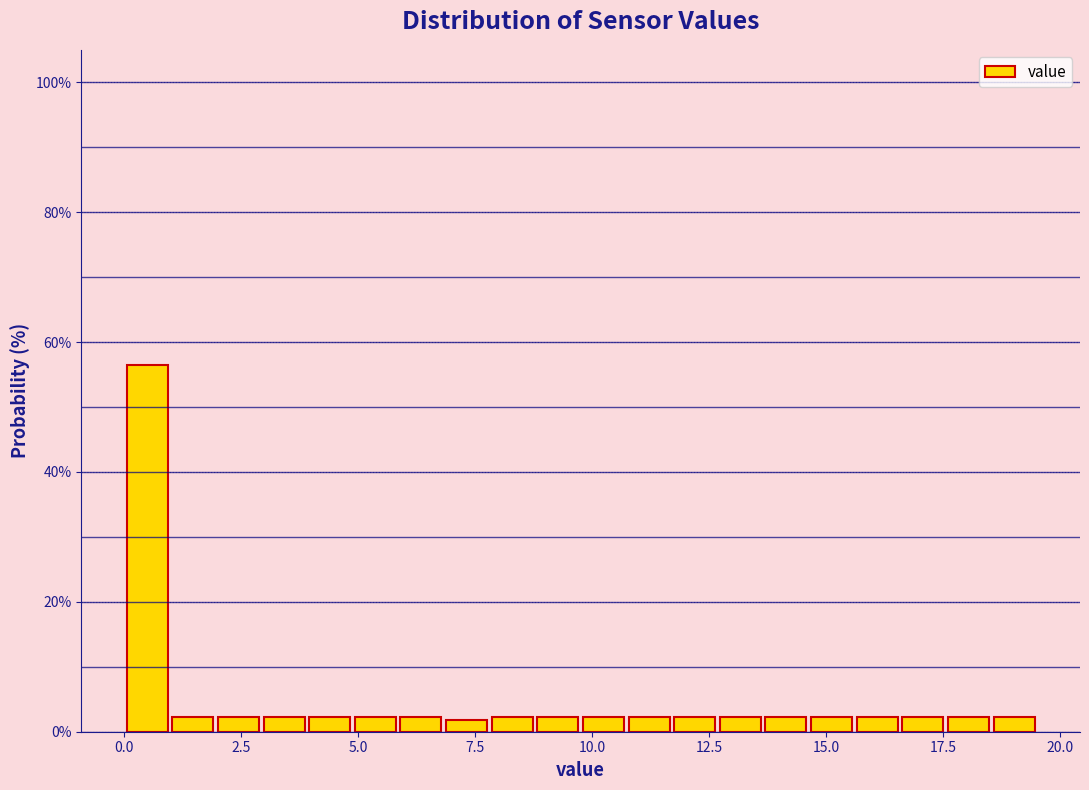

Around what value on the x-axis is the tallest bar? Give the approximate position of its centre, as read against the axis.

0.5